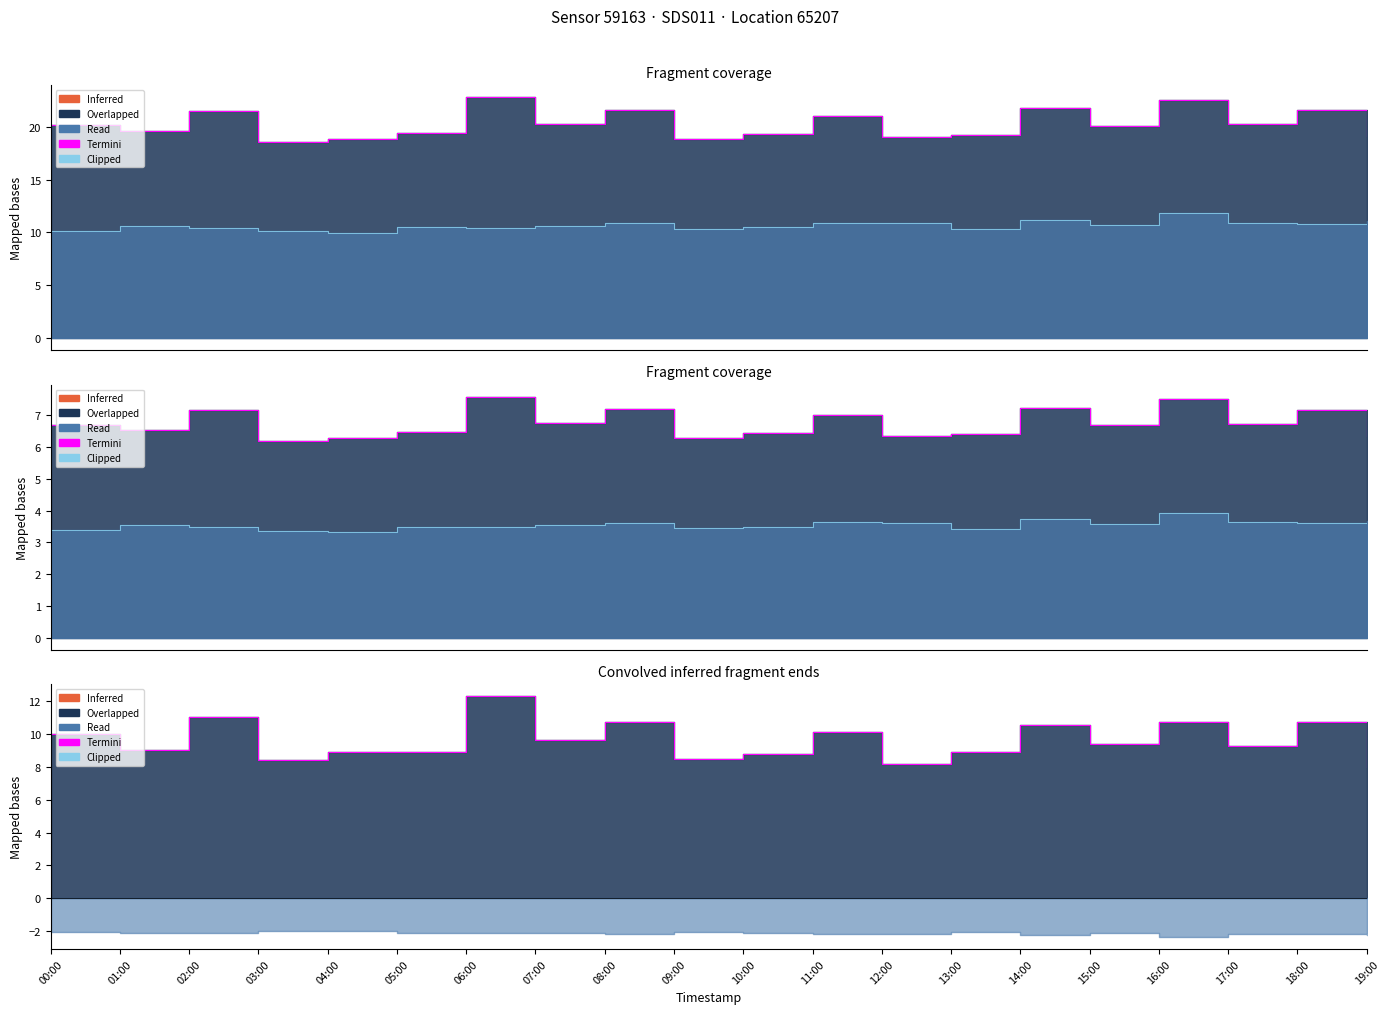

What is the minimum value for Termini?

8.0